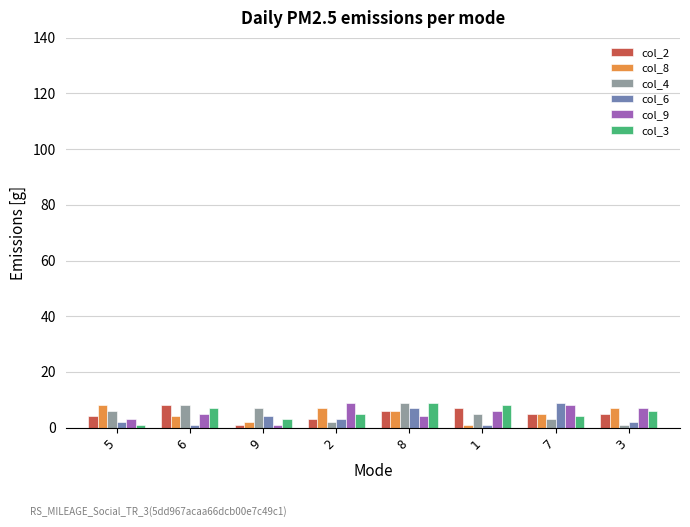

The col_3 series shows 4 at 8. True or false?

False